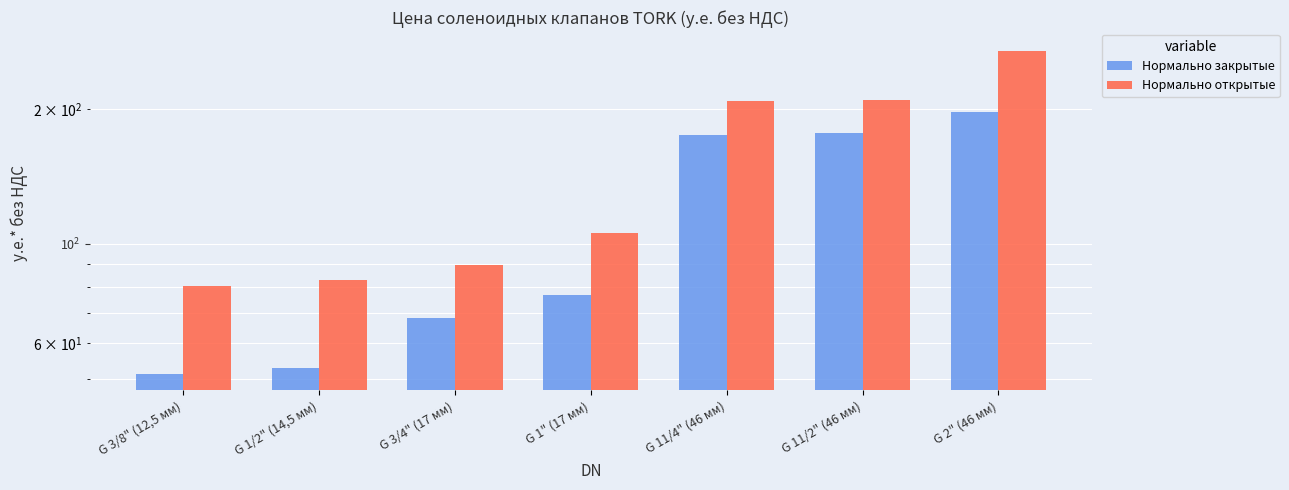

How many groups of bars are there?

7